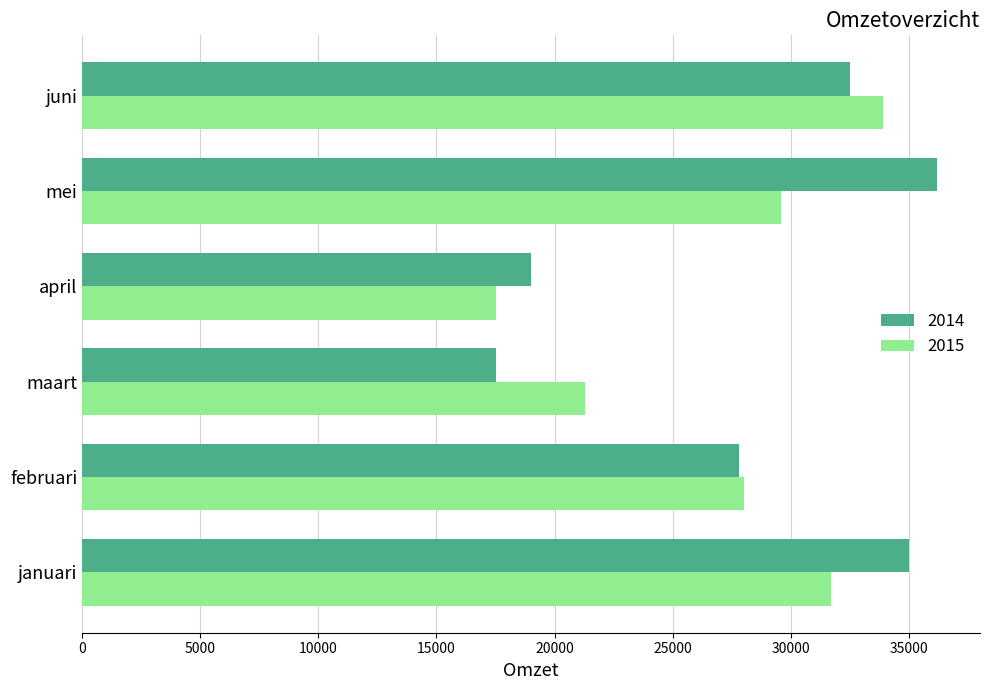

Which series has the widest spread of values?

2014